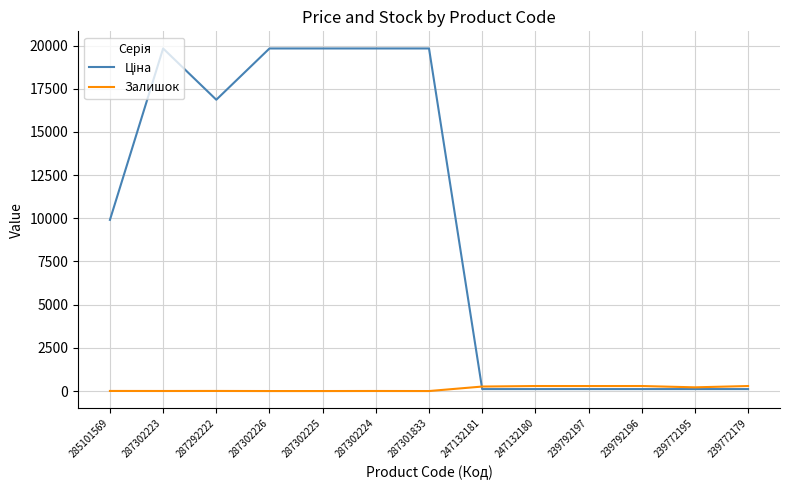

How many distinct data groups are displayed?

2